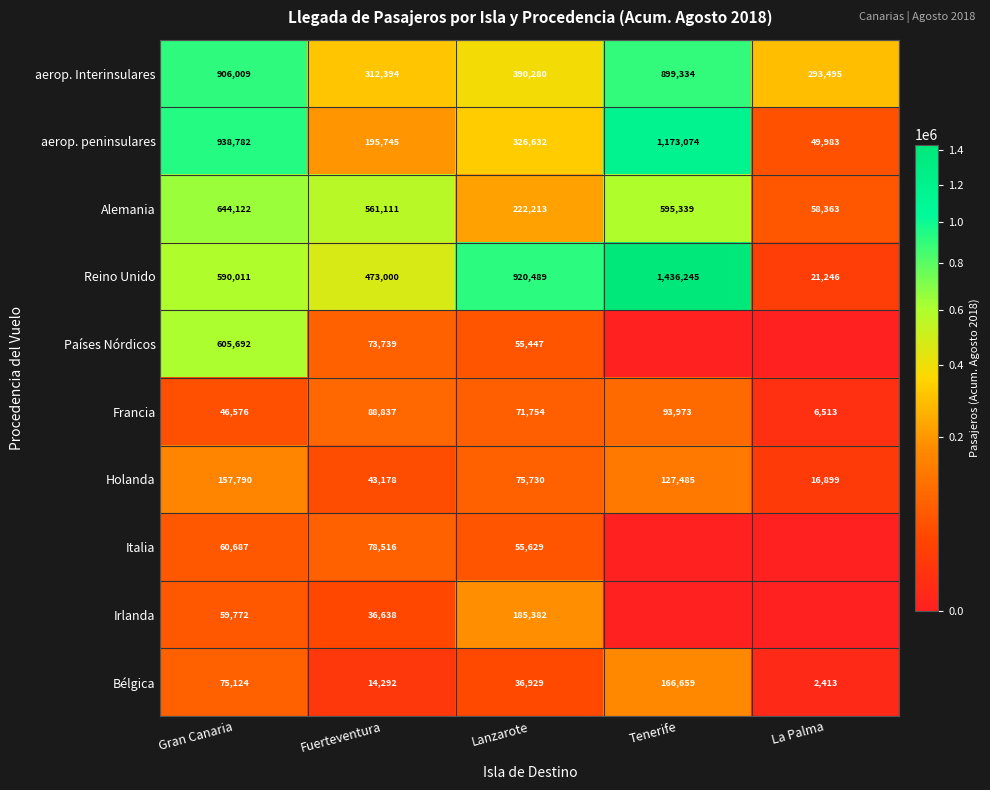

What is the average value of the Francia series?

61531